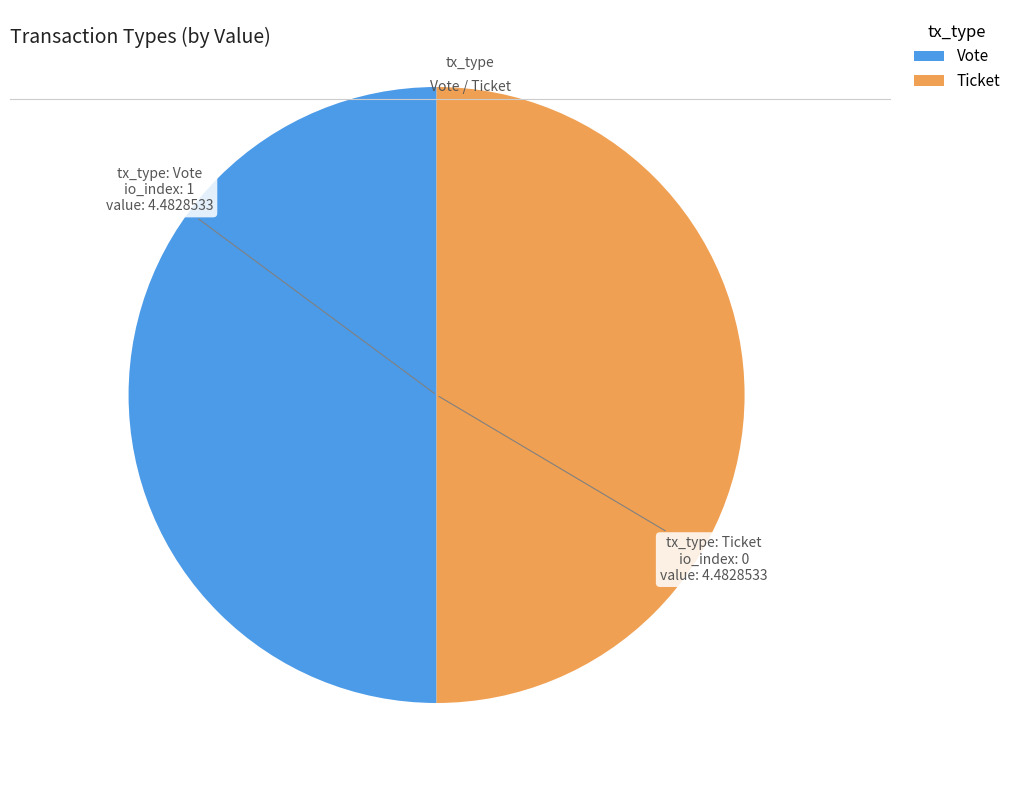

Combined, do Vote and Ticket account for over 50%?

Yes